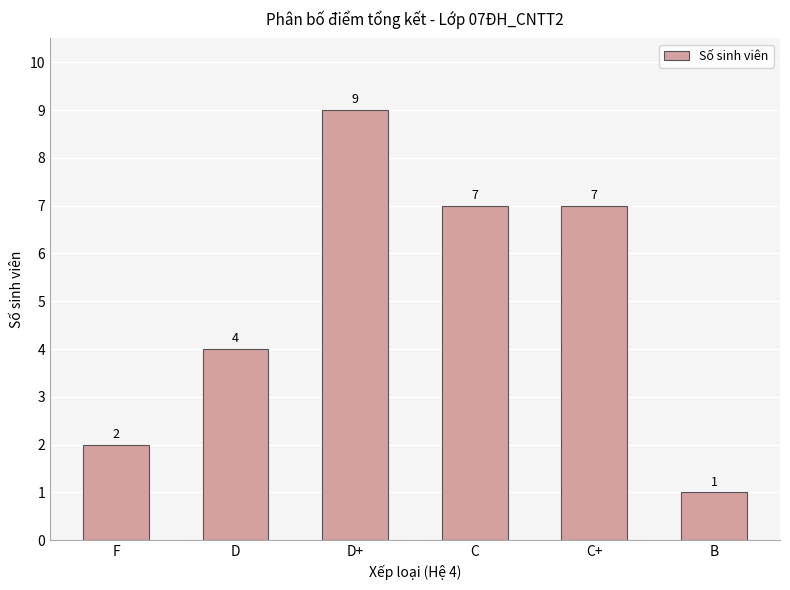

Reading left to right, transcribe all the data shown in this chart.

2	4	9	7	7	1